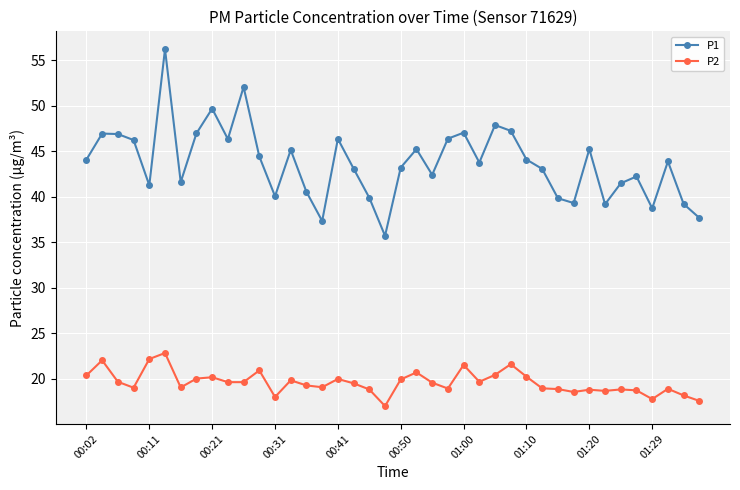

Which series has the largest total across all categories?

P1